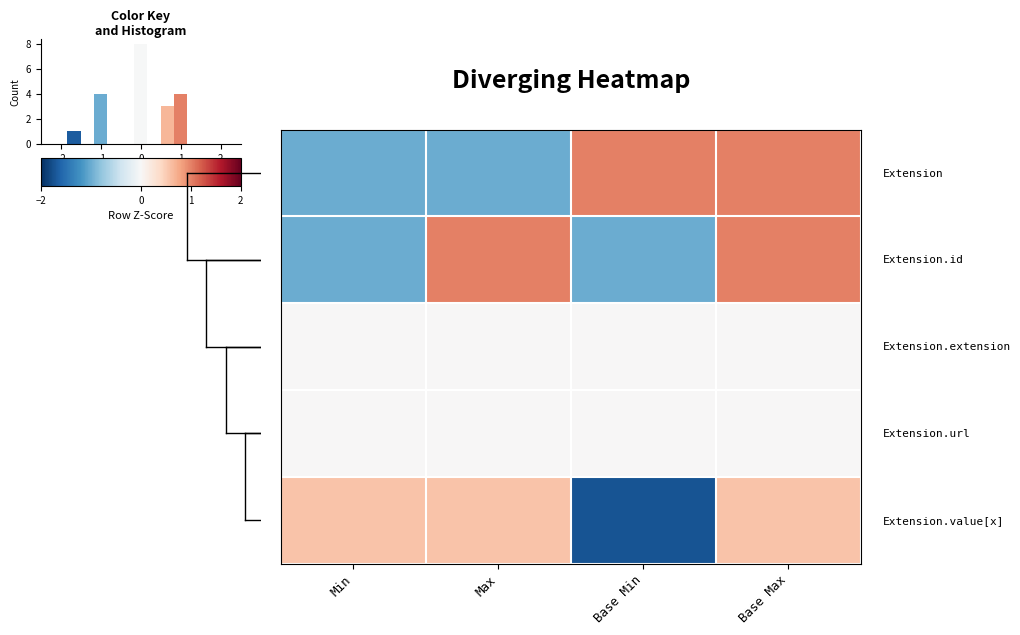

Rank the series by their maximum value, from highest to lowest.

row_0, row_1, row_4, row_2, row_3